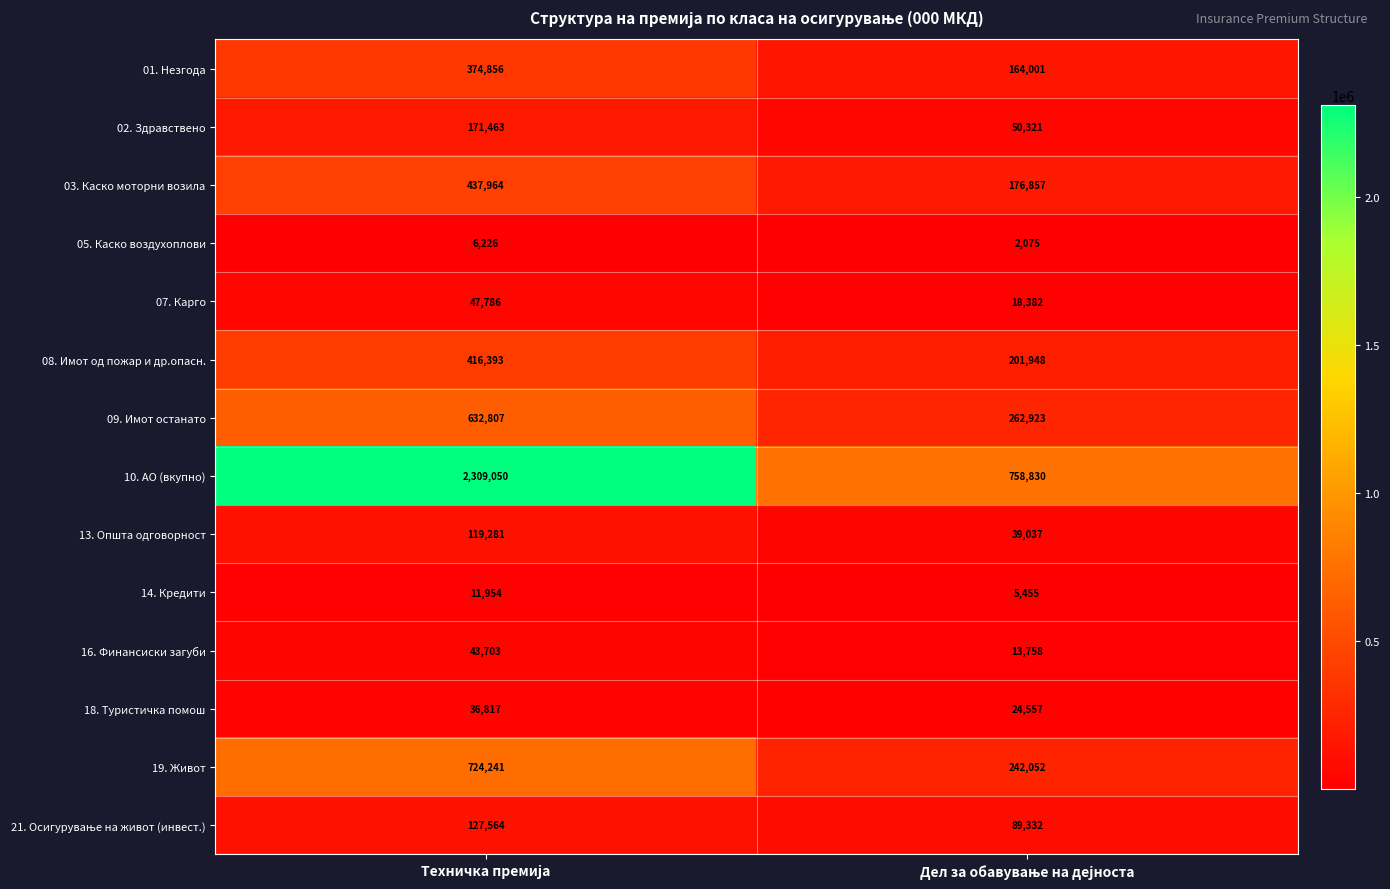

Which series has the largest total across all categories?

10. АО (вкупно)